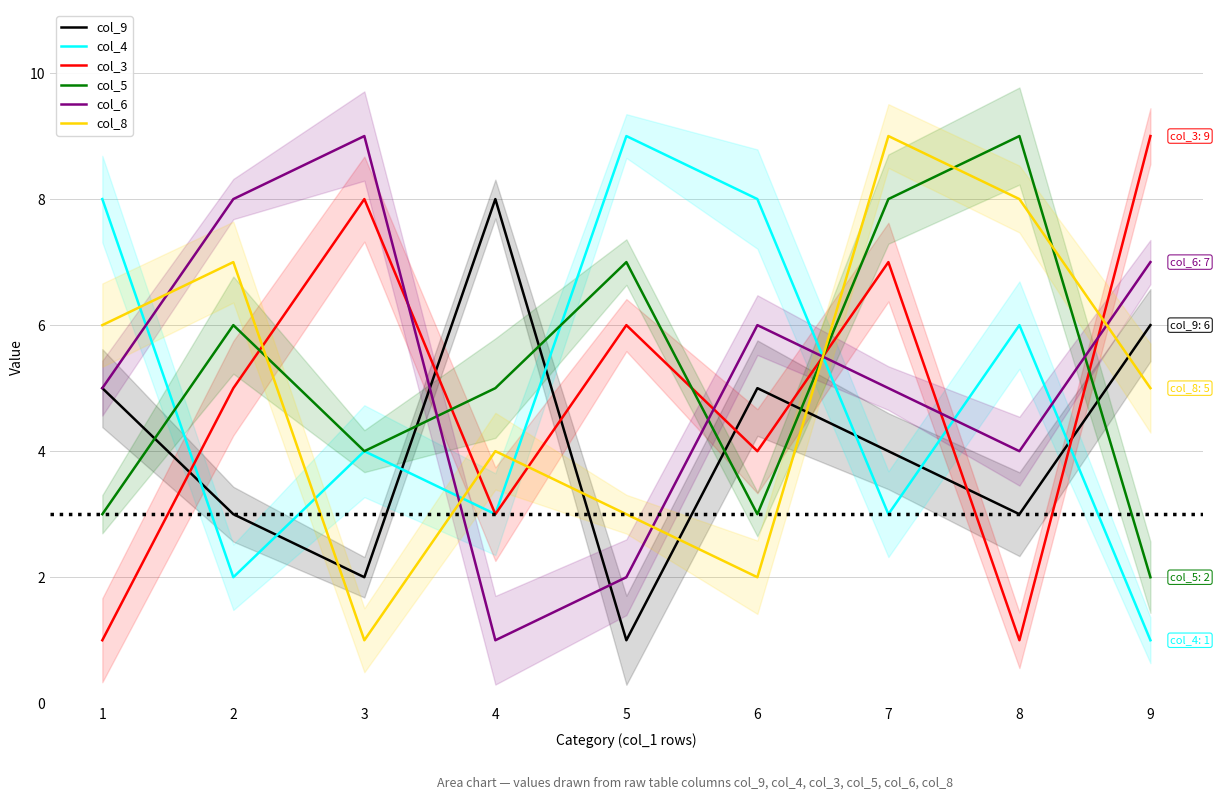

What is the minimum value shown in the chart?

1